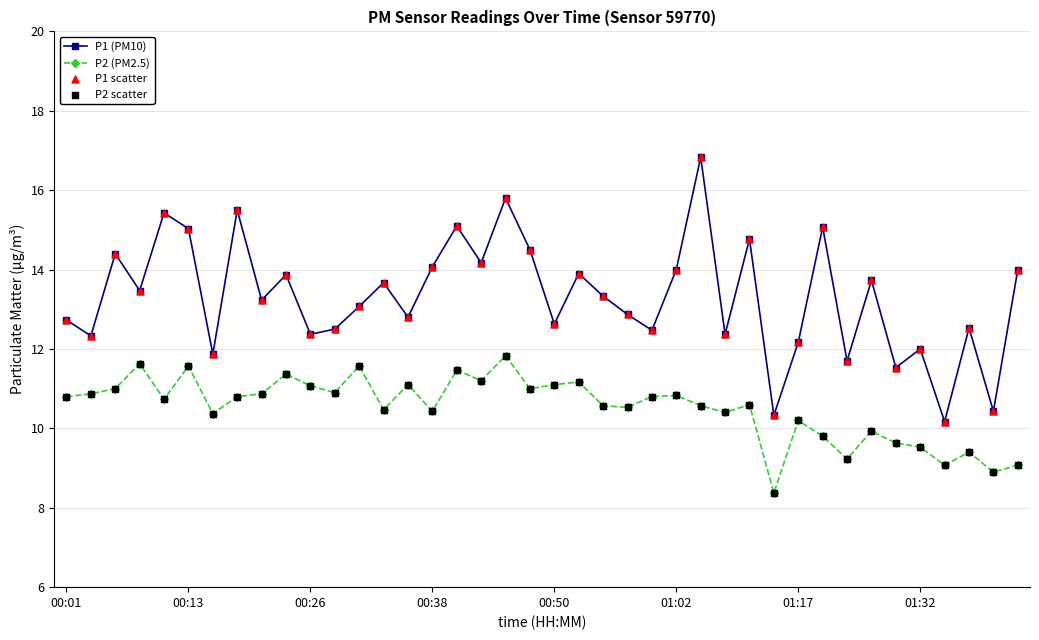

Which series has the widest spread of values?

P1 (PM10)